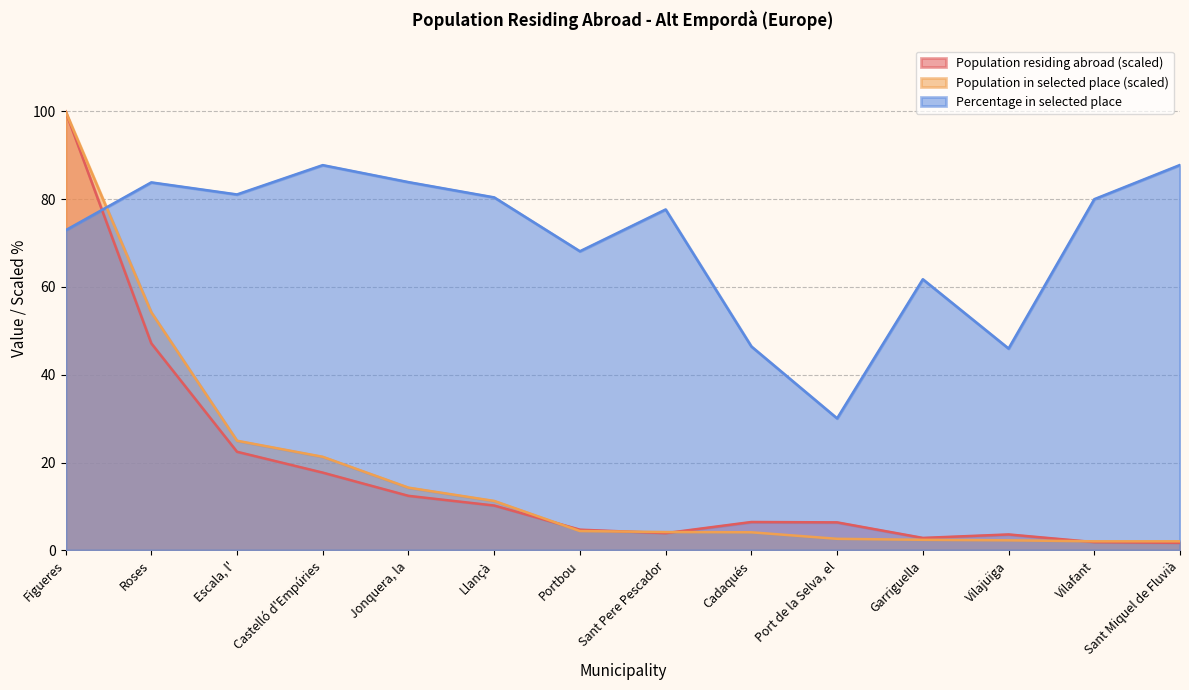

Which series changed the most between Sant Pere Pescador and Vilafant?

Percentage in selected place